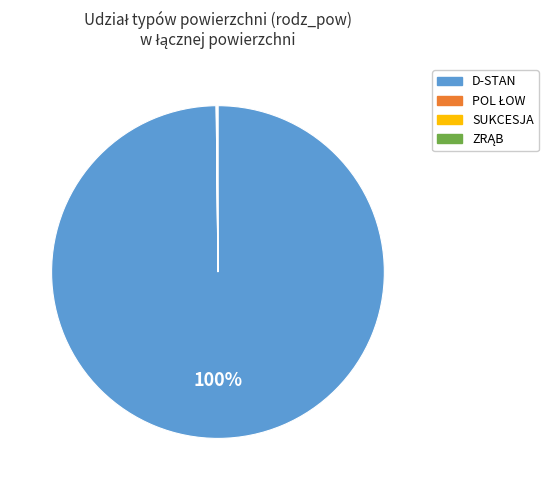

To the nearest percent, what is the difference between the largest and smallest slice percentages?

100%